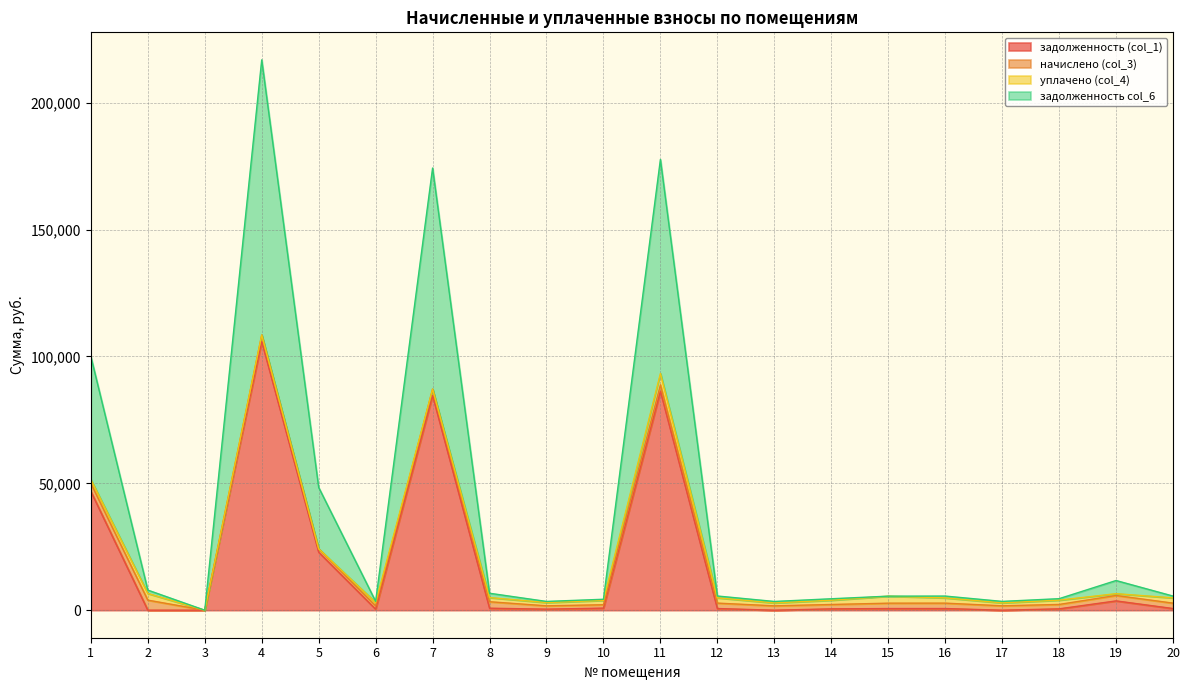

True or false: задолженность col_6 has more than 2 interior local peaks.

True